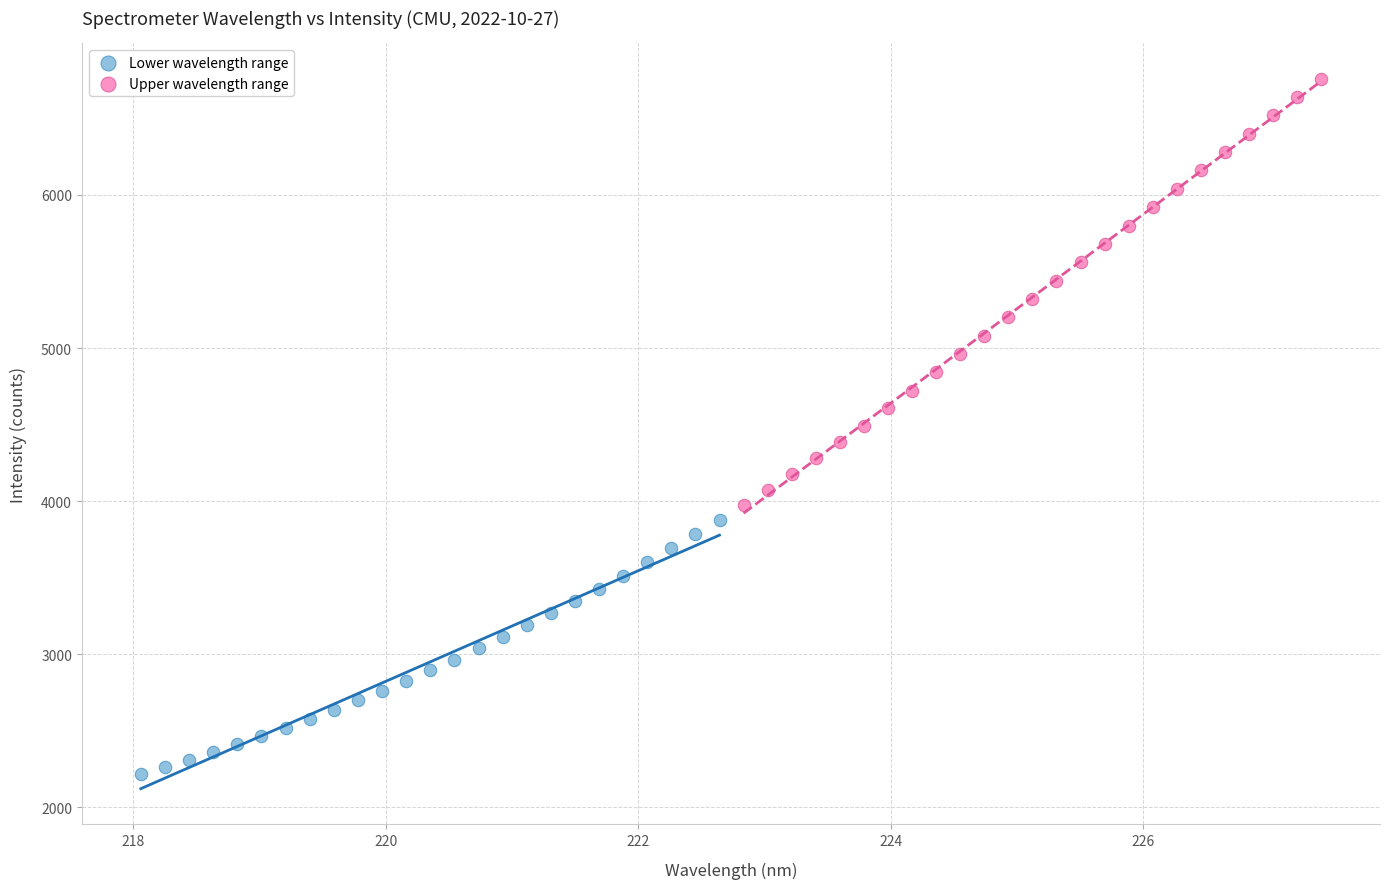

Which series has the widest spread of Y values?

Upper wavelength range